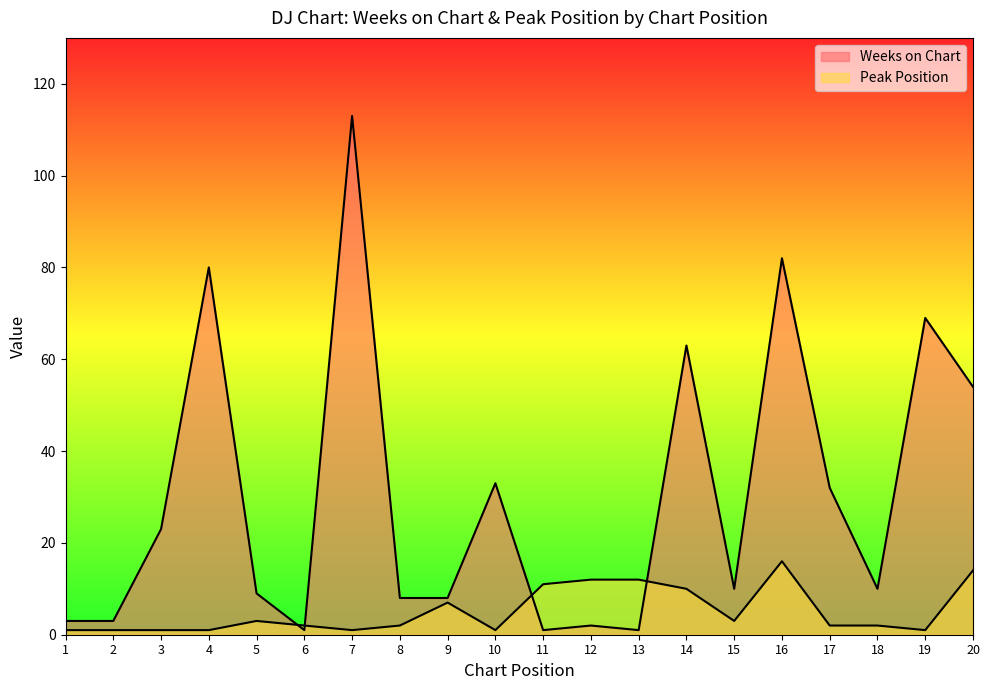

True or false: Weeks on Chart has more than 0 points higher than both neighbors.

True